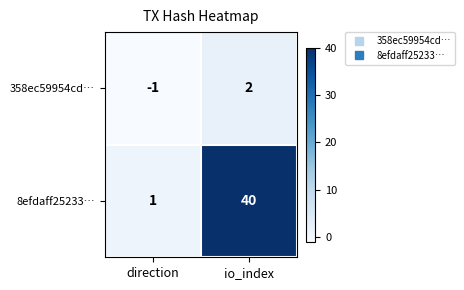

Which series has the largest range (max minus min)?

8efdaff25233…